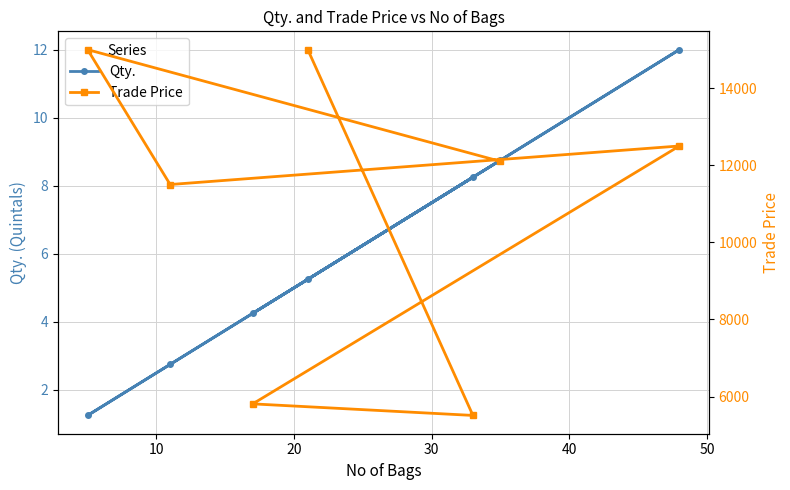

What is the total value across all series at 20?

5813.2